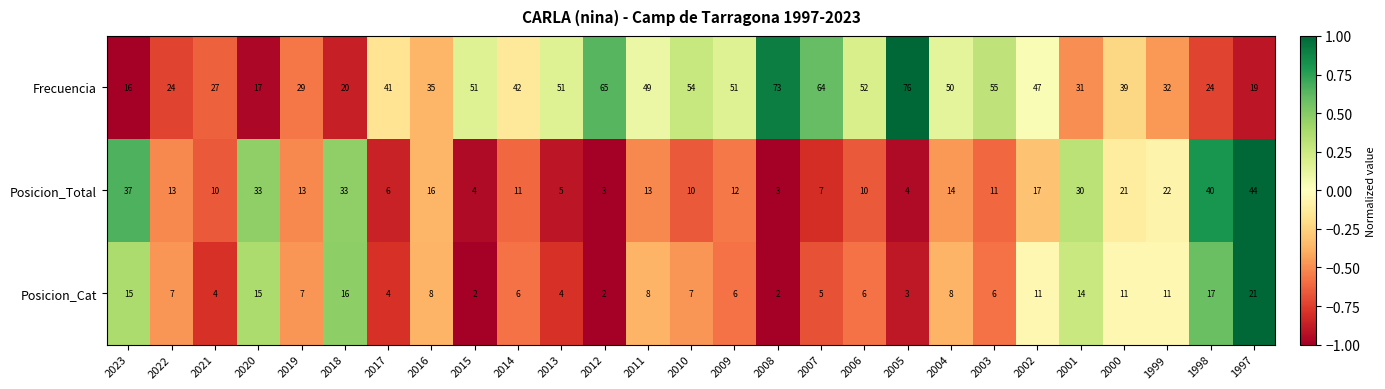

Between 2016 and 2000, which series saw the biggest shift?

Posicion_Total